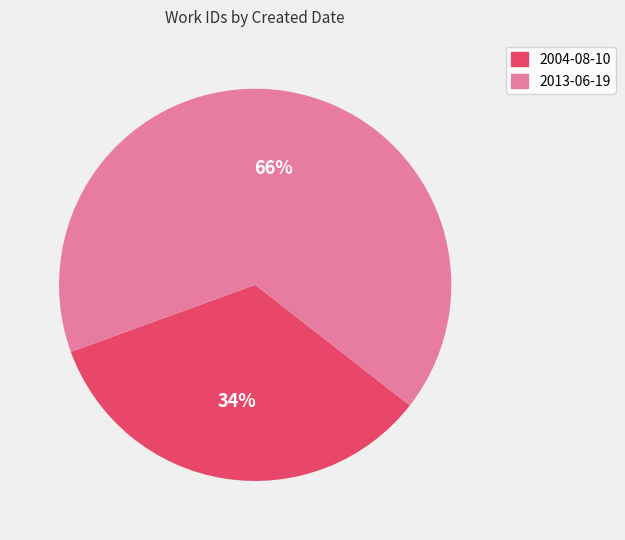

Which category has the biggest portion of the pie?

2013-06-19